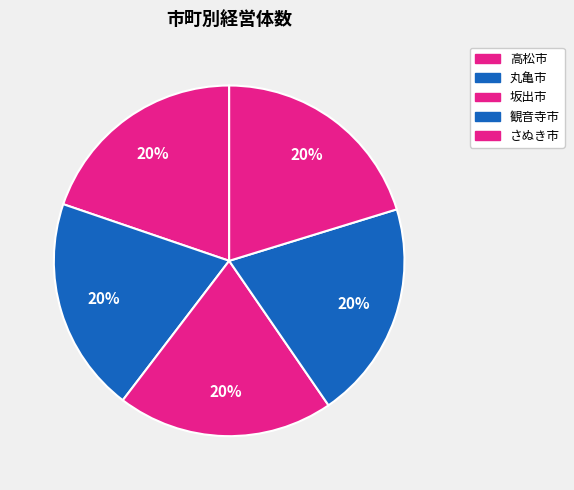

Which slice is the largest?

さぬき市